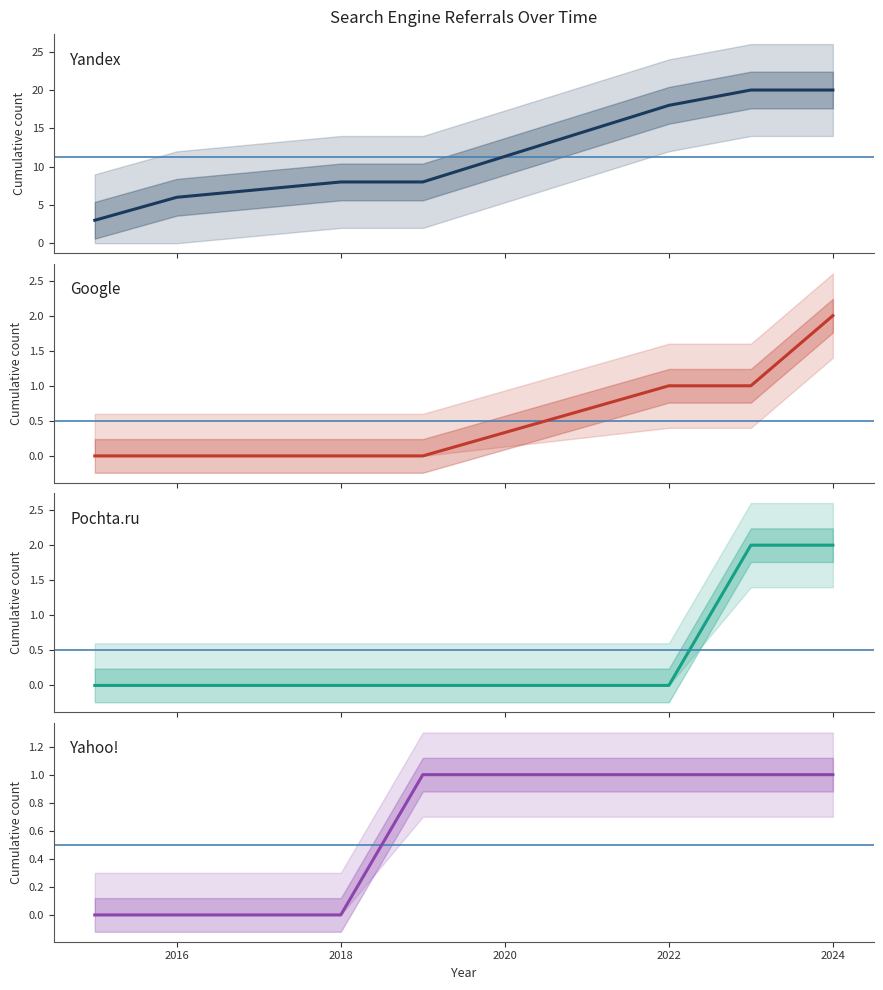

Is this an area chart (filled region under the line)?

No